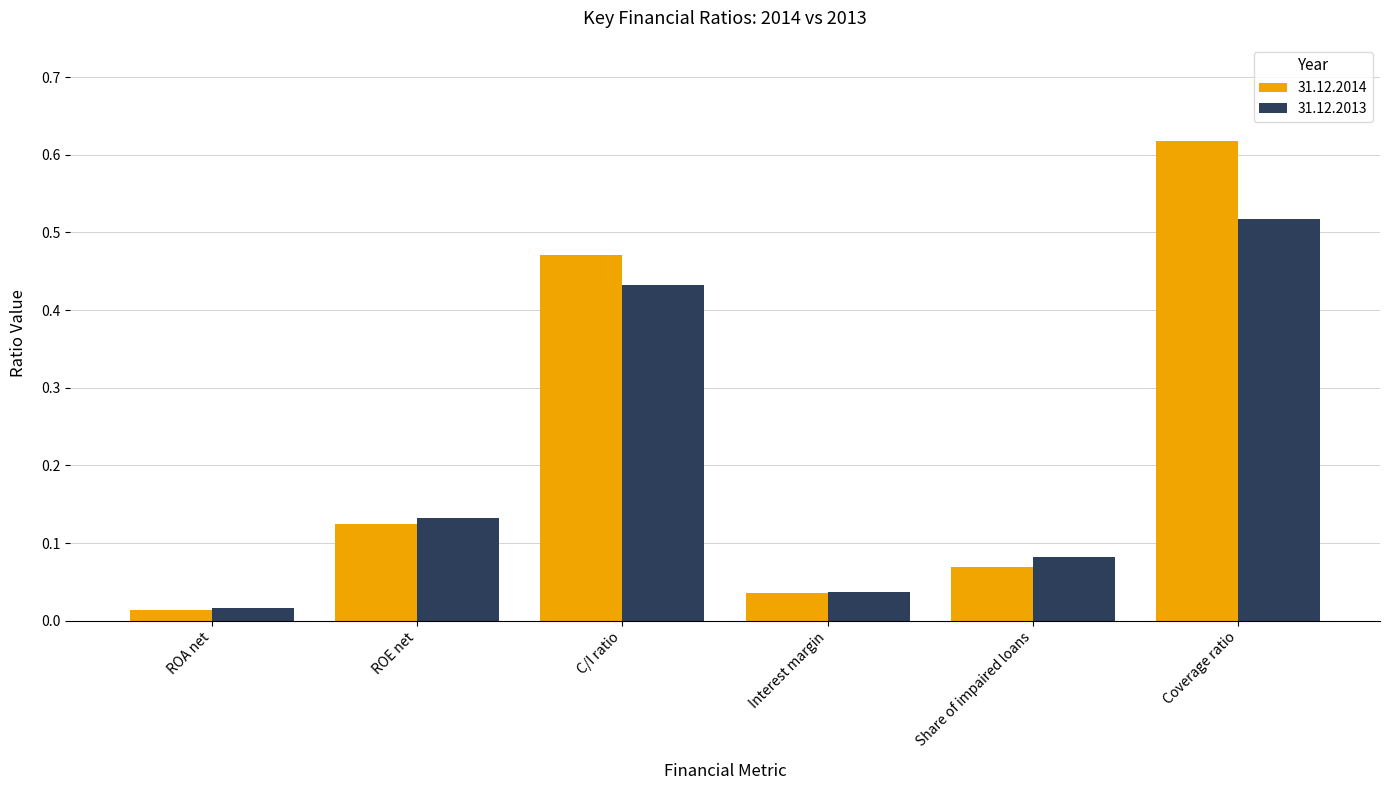

What are all the series names shown in the legend?

31.12.2014, 31.12.2013